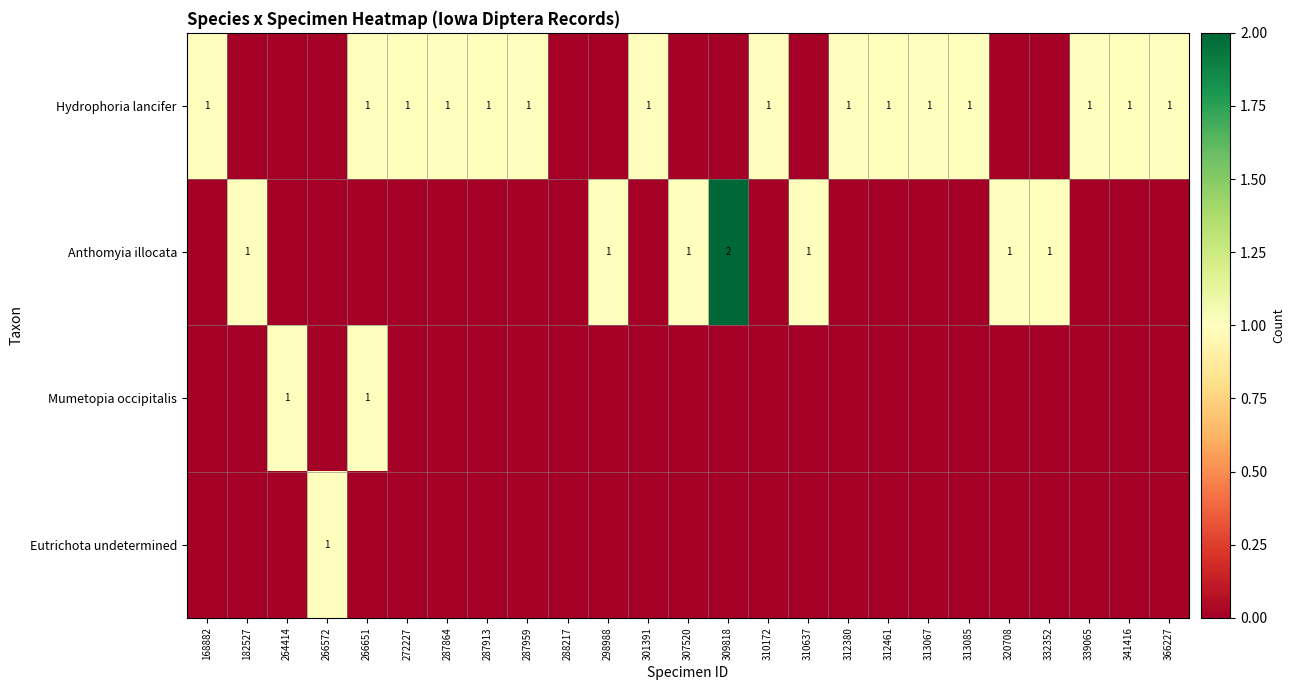

List the labels in order of Hydrophoria lancifer value, smallest first.

182527, 264414, 266572, 288217, 298988, 307520, 309818, 310637, 320708, 332352, 168882, 266651, 272227, 287864, 287913, 287959, 301391, 310172, 312380, 312461, 313067, 313085, 339065, 341416, 366227